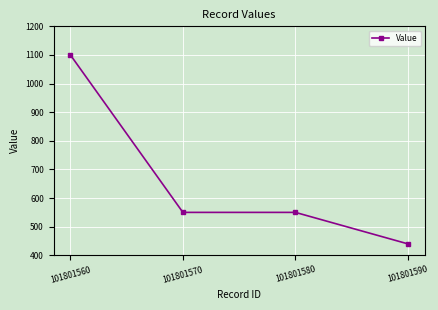

Reading left to right, list all the values displayed in this chart.

101801560=1100	101801570=550	101801580=550	101801590=440